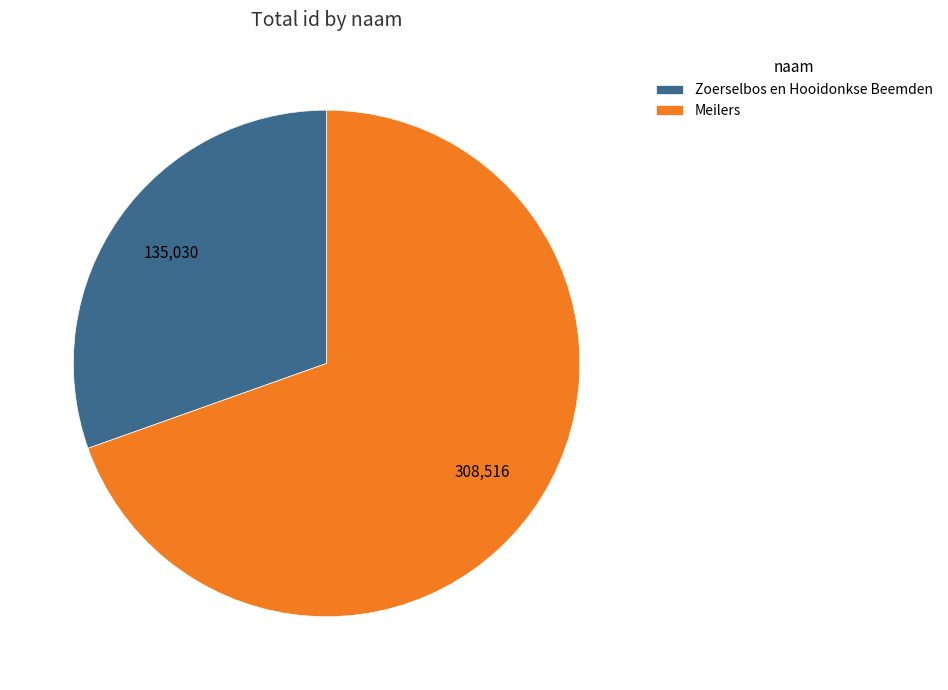

Combined, do Zoerselbos en Hooidonkse Beemden and Meilers account for over 50%?

Yes